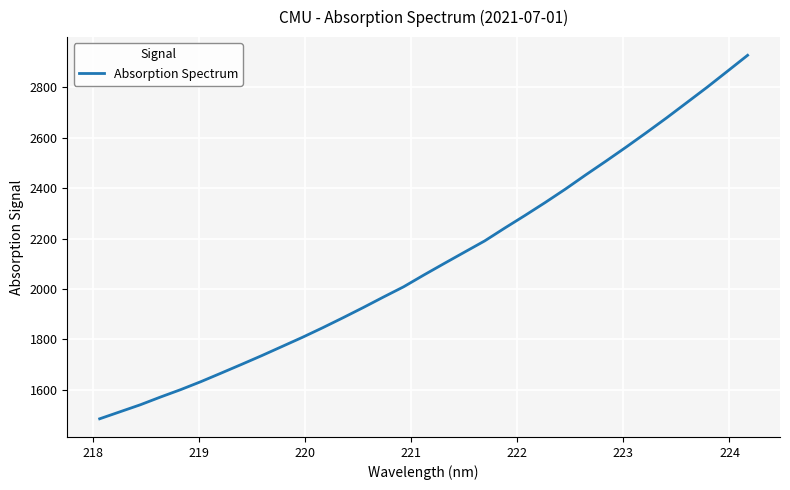

What is the greatest value displayed?

2926.7